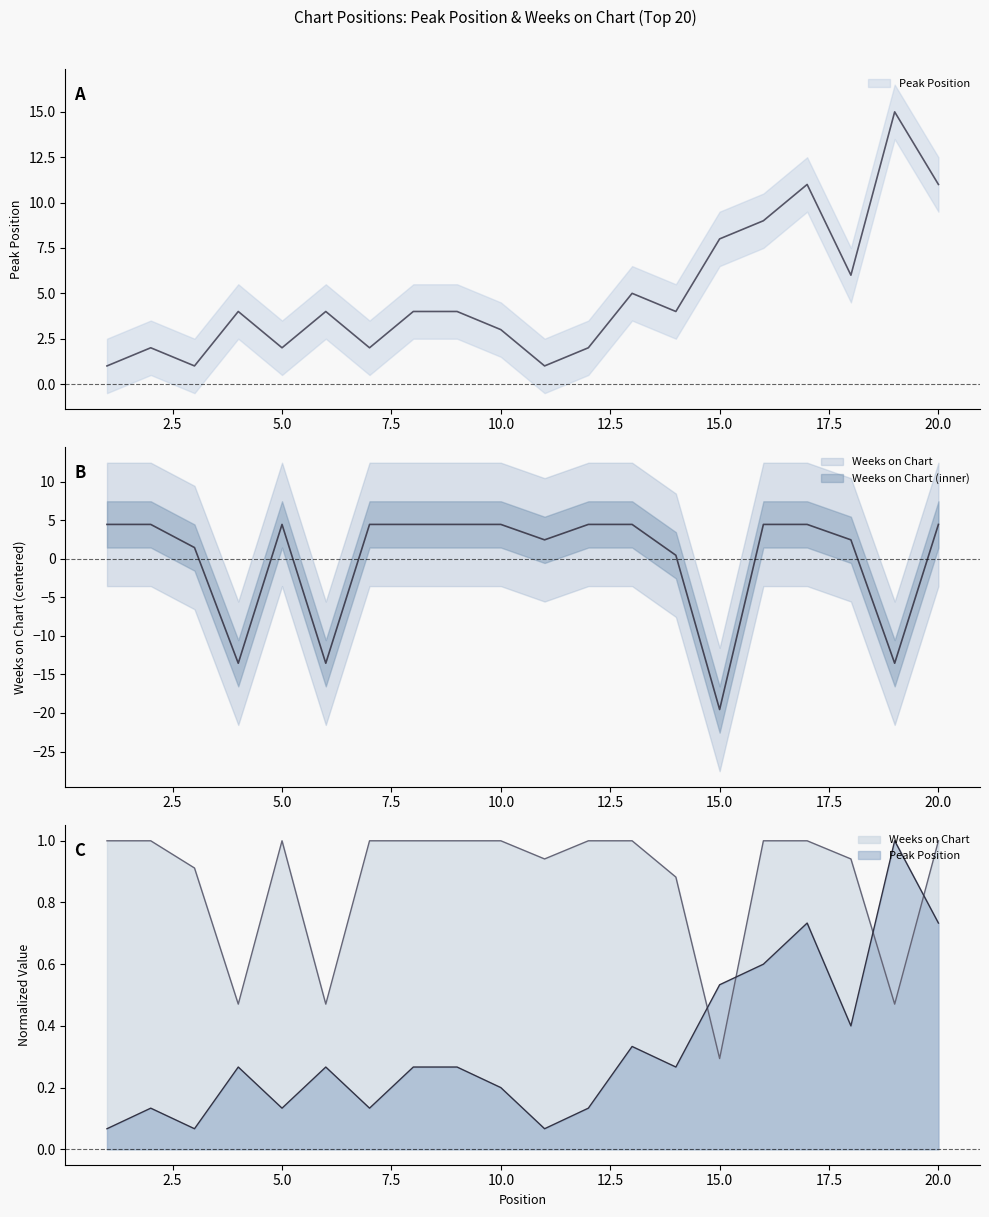

At which label does Weeks on Chart reach its peak?

1